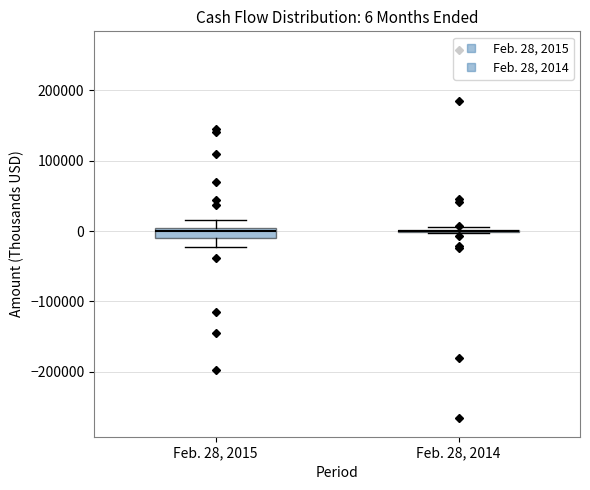

Comparing the boxes themselves (not the whiskers), which one is the tallest?

Feb. 28, 2015